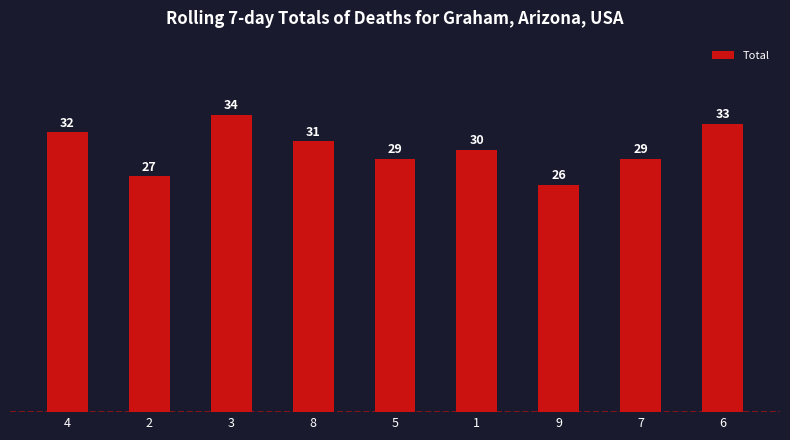

The chart shows a value of 58 at 4. True or false?

False